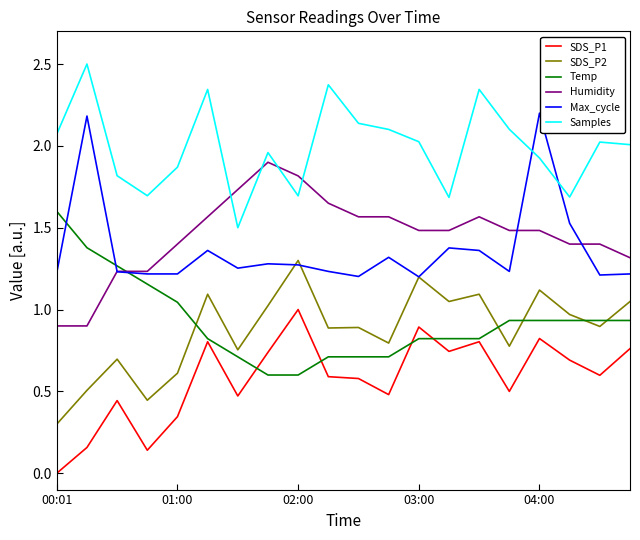

True or false: SDS_P2 has more than 1 interior local peaks.

True